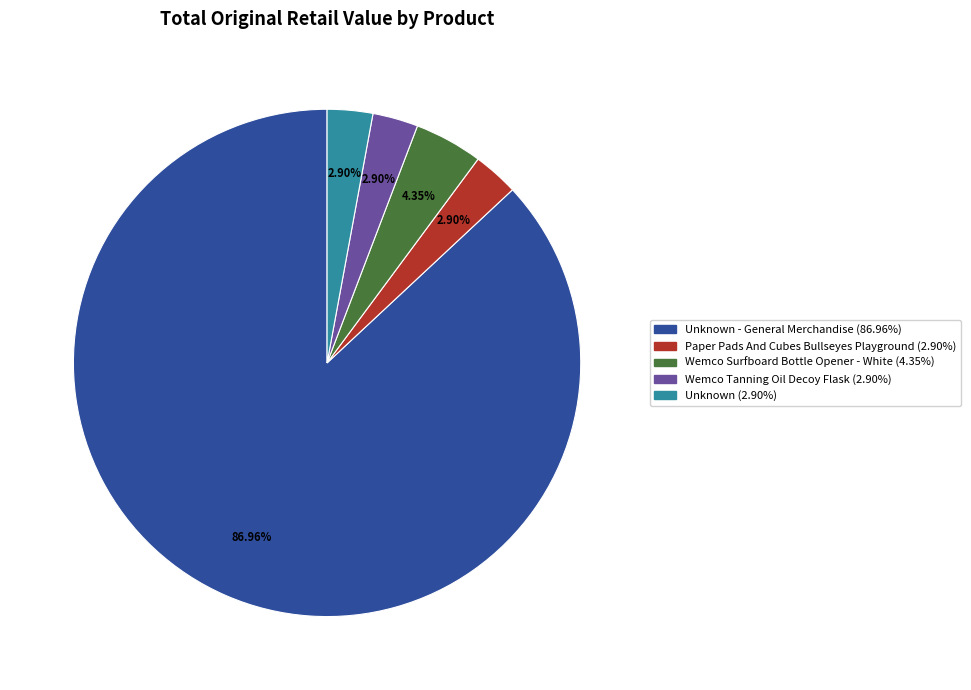

How many slices are in this pie chart?

5